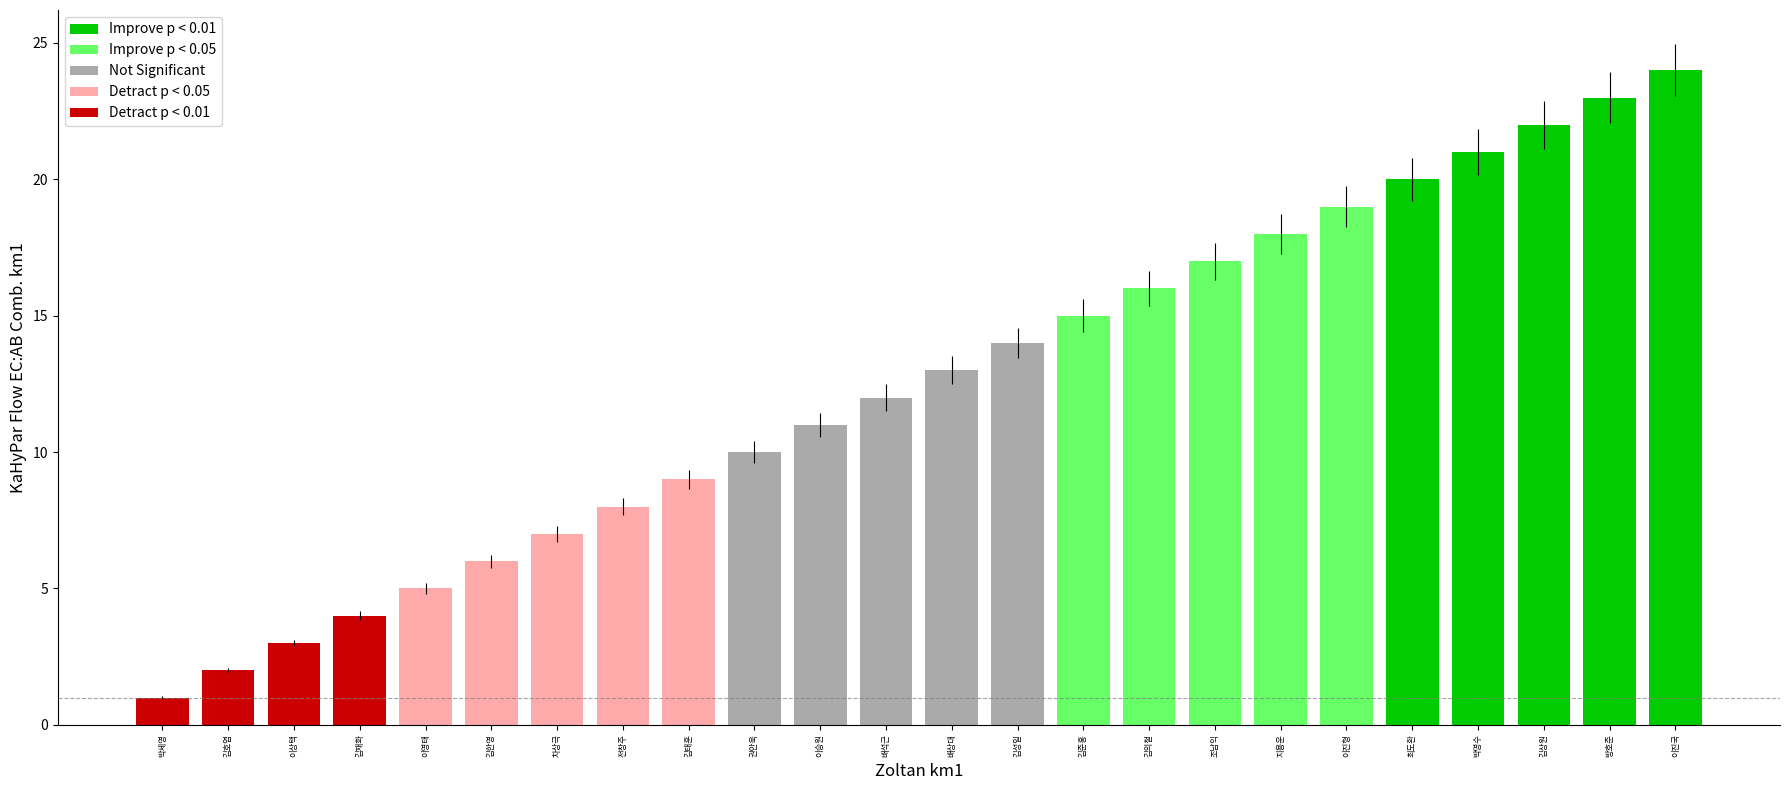

Rank the categories by value from lowest to highest.

박세영, 김호엽, 이상택, 김재화, 이영태, 김한영, 차상극, 전창주, 김태훈, 권안욱, 이승원, 배석근, 배상대, 김성일, 김준홍, 김의철, 조남익, 지용운, 이진형, 최도환, 박명수, 김상원, 방호준, 이진국